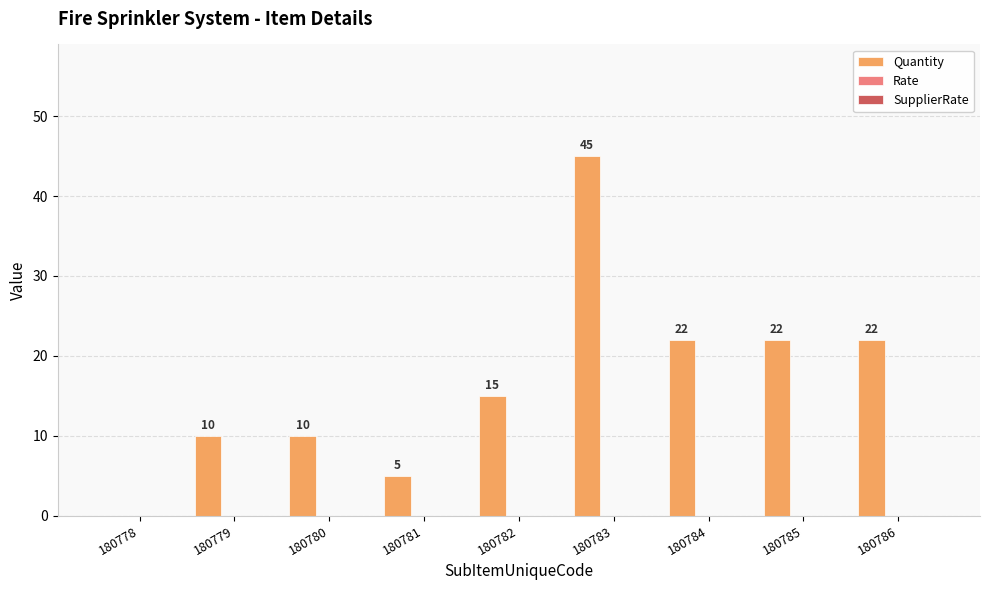

What is the greatest value displayed?

45